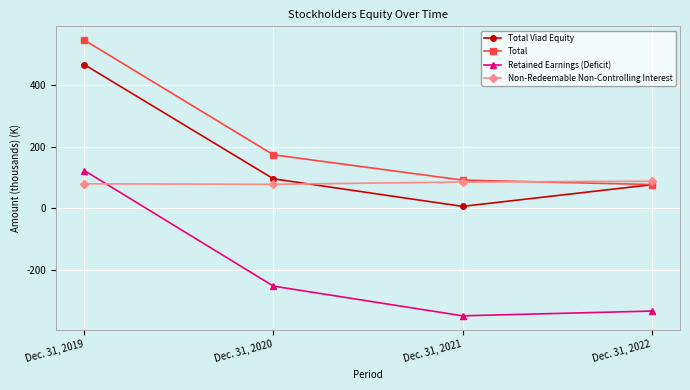

What is the spread (max minus min) of values at Dec. 31, 2022?

422.4